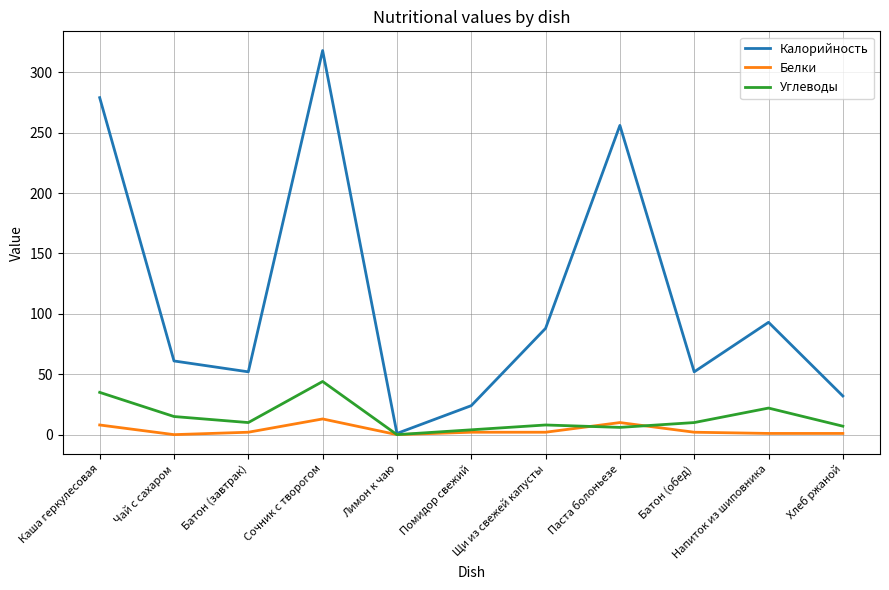

True or false: Белки has a value of 10 at Паста болоньезе.

True